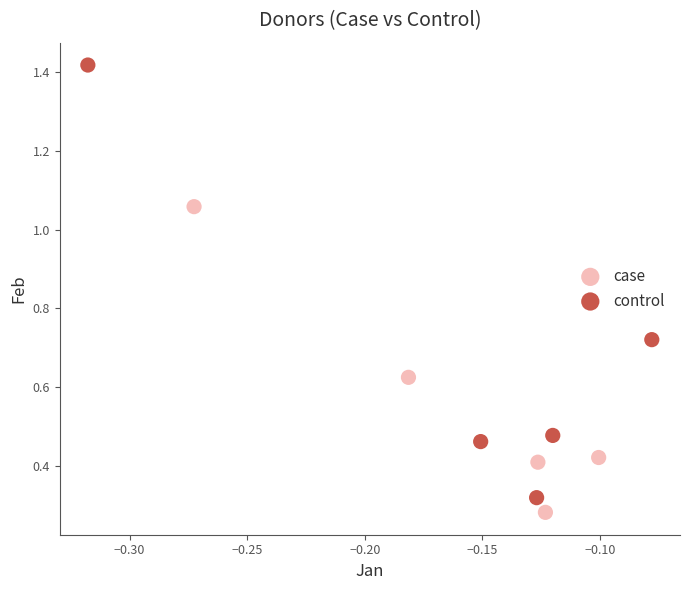

What are all the series names shown in the legend?

case, control